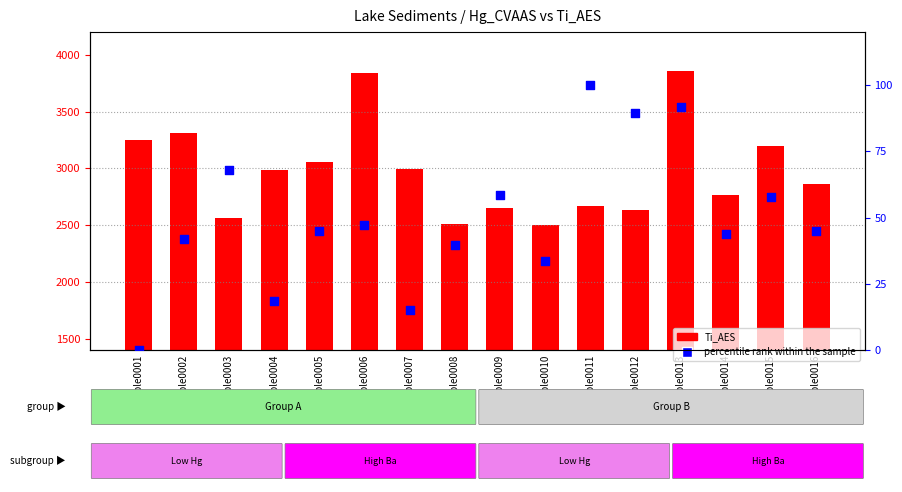

Which series has the largest total across all categories?

Ti_AES